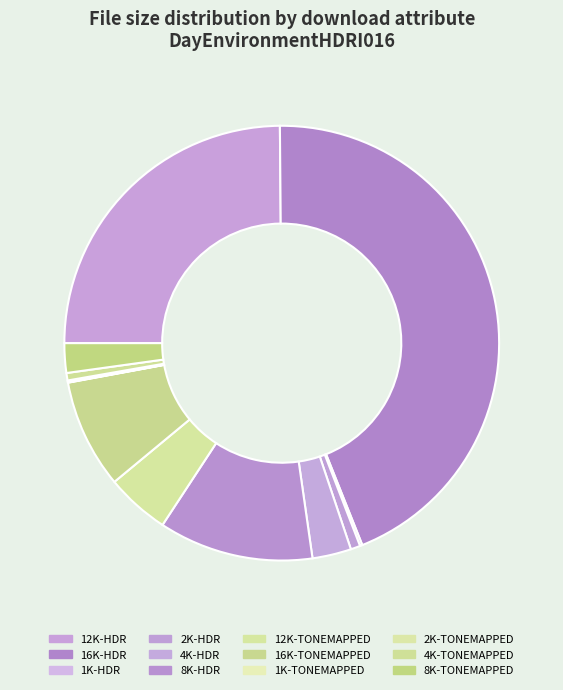

How many slices are in this pie chart?

12